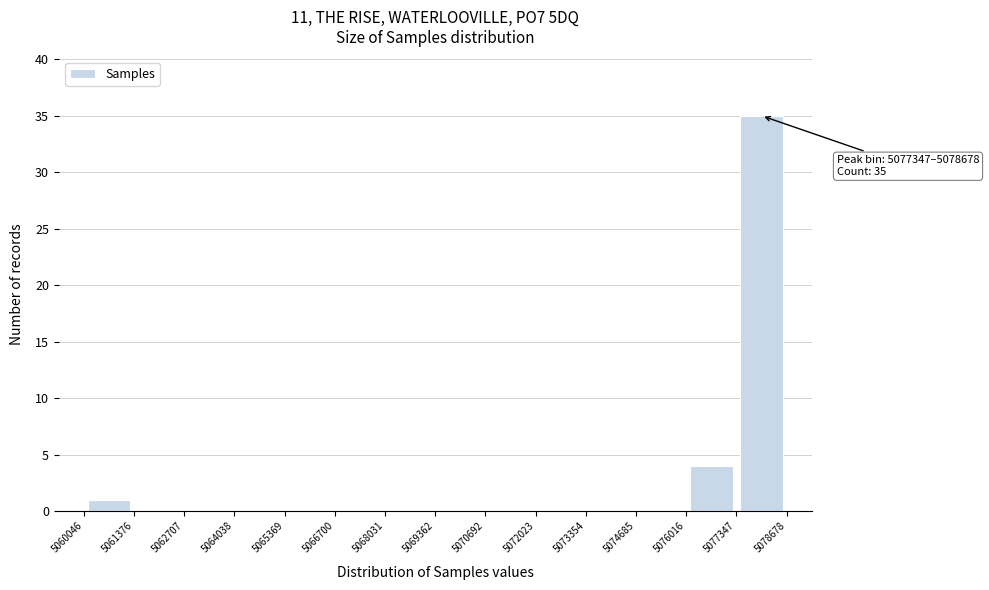

Over which range of the x-axis is the bar tallest?

5077347 to 5078678